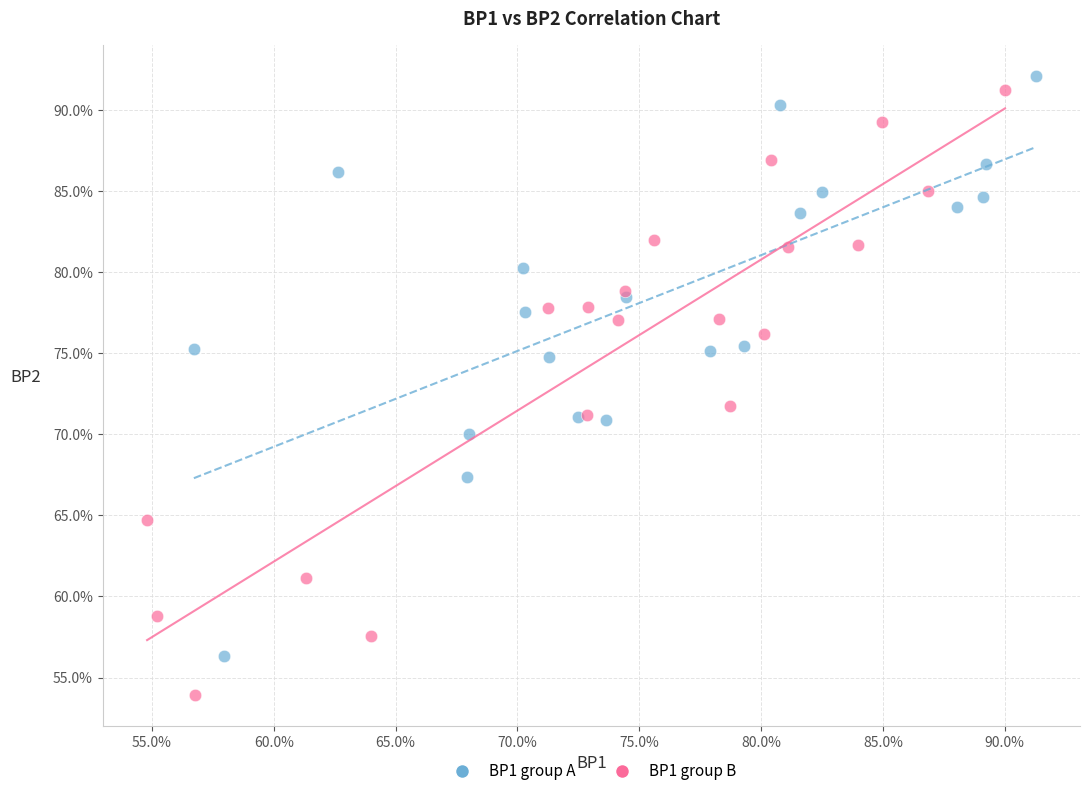

What are all the series names shown in the legend?

BP1 group A, BP1 group B